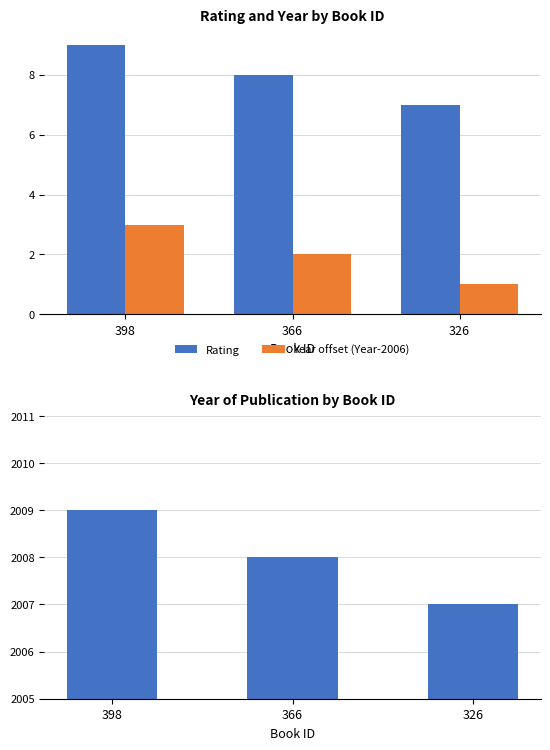

List the series in order of their peak value, highest first.

Year, Rating, Year offset (Year-2006)